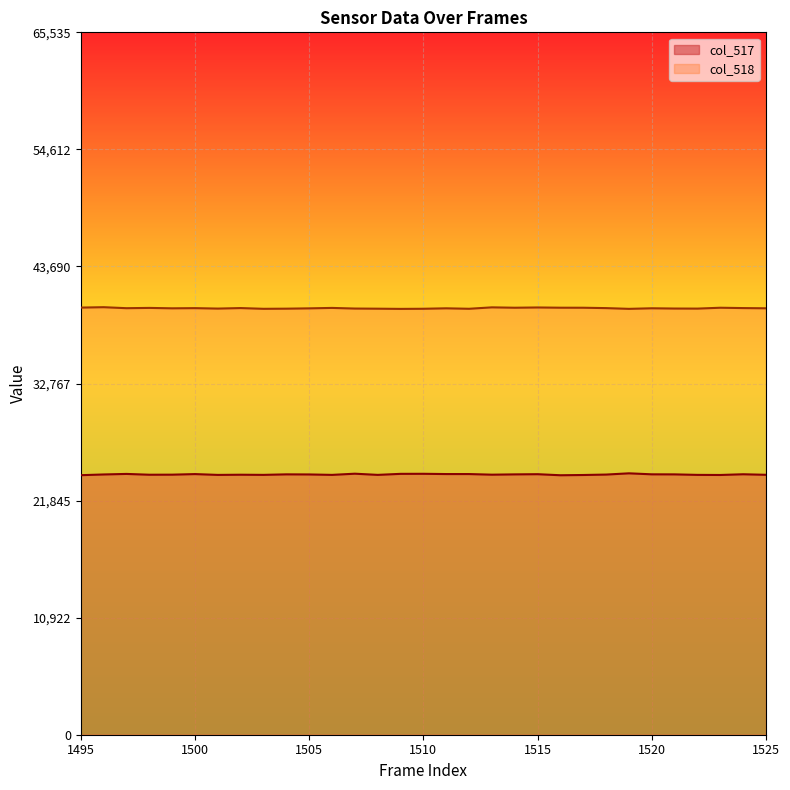

True or false: col_518 and col_517 intersect in this chart.

False